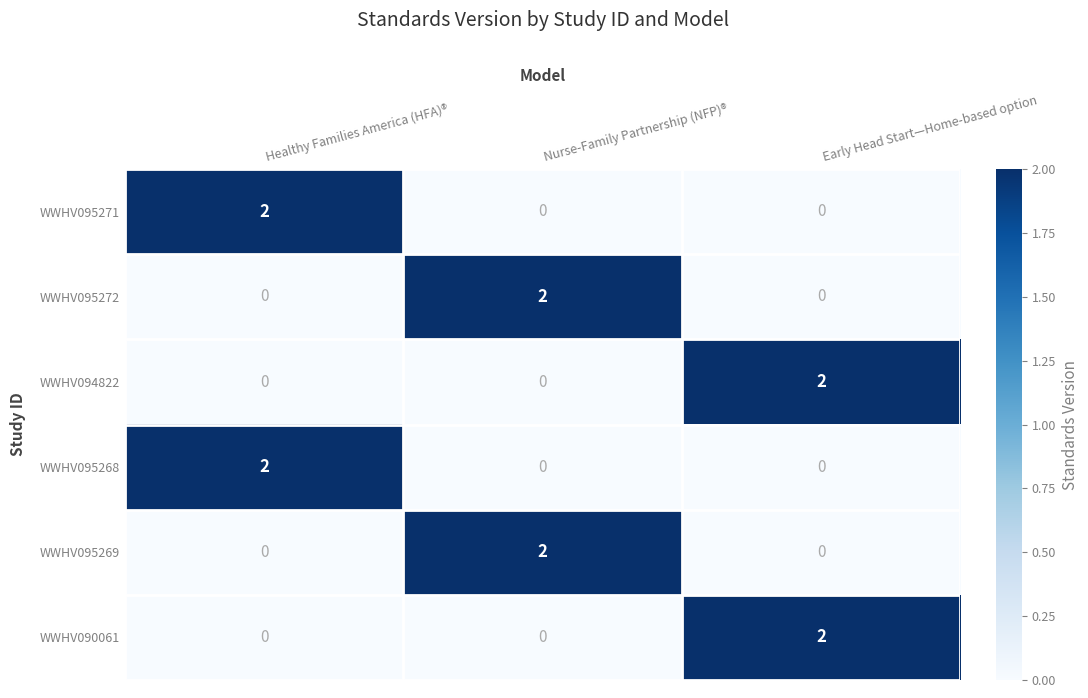

At how many categories does at least one series exceed 0?

3